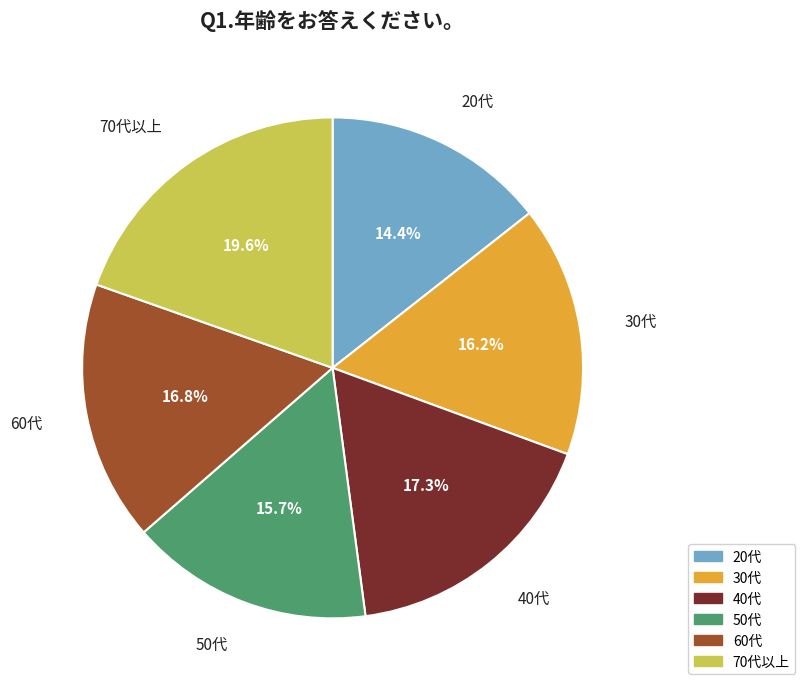

Is there any slice that represents more than half of the pie?

No